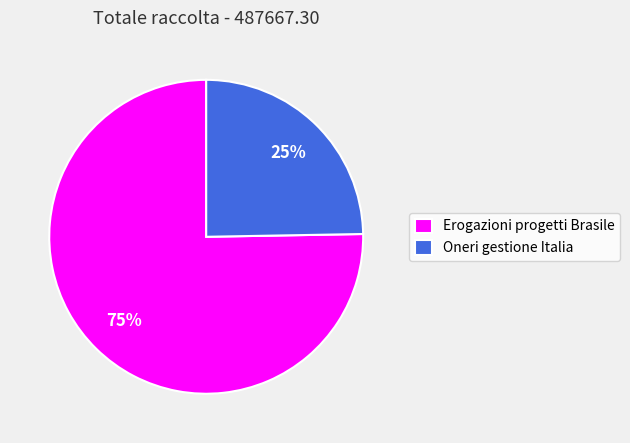

To the nearest percent, what is the combined percentage of Erogazioni progetti Brasile and Oneri gestione Italia?

100%